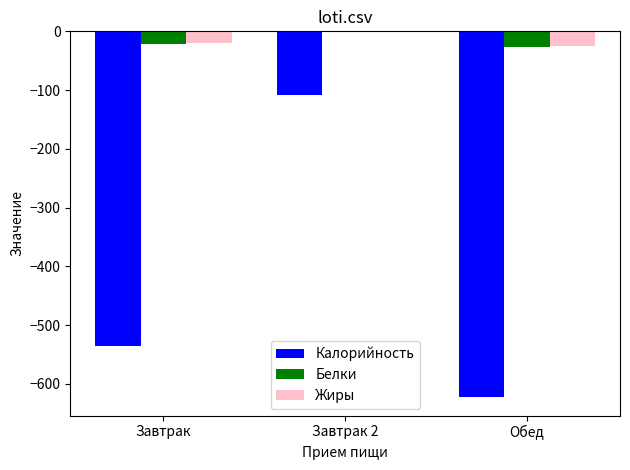

Count the number of data series in this chart.

3